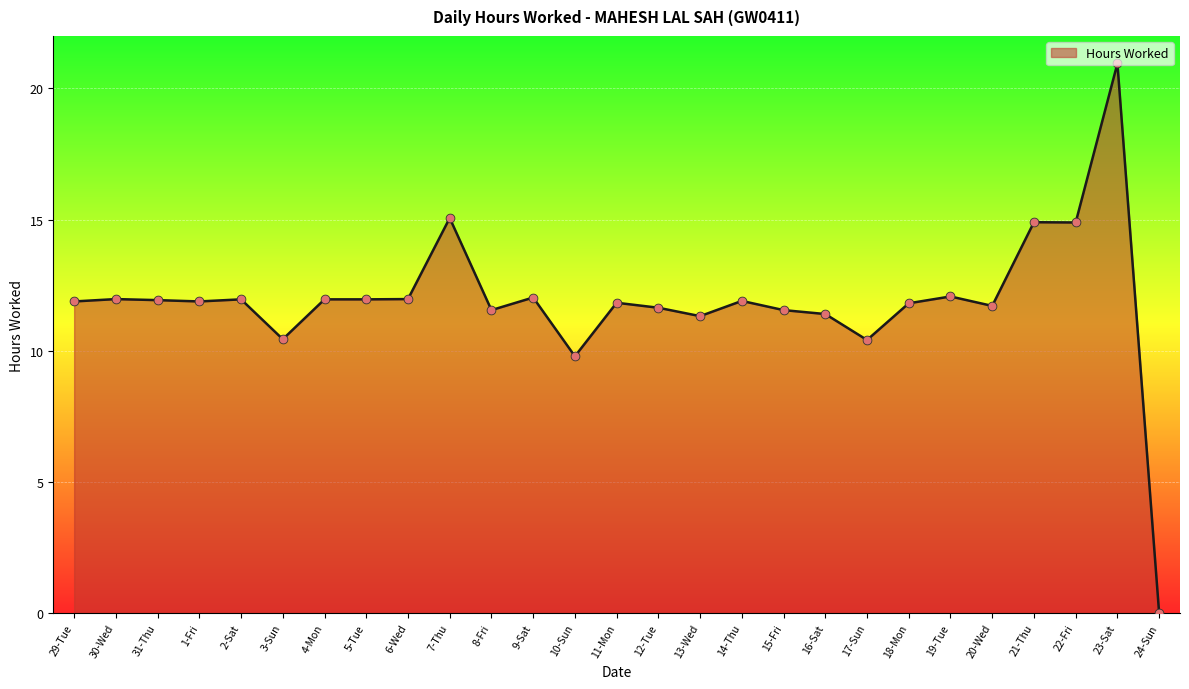

What is the ratio of the value at 18-Mon to the value at 16-Sat?

1.0